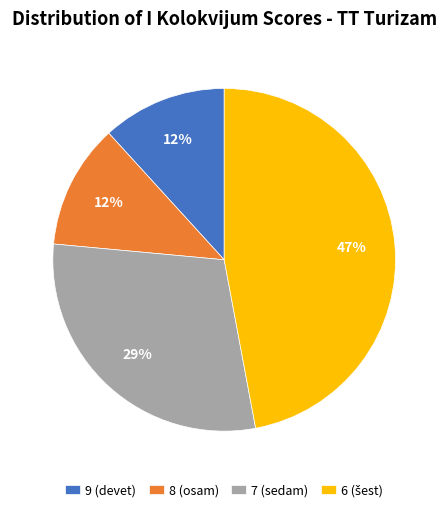

How many segments does this pie chart have?

4